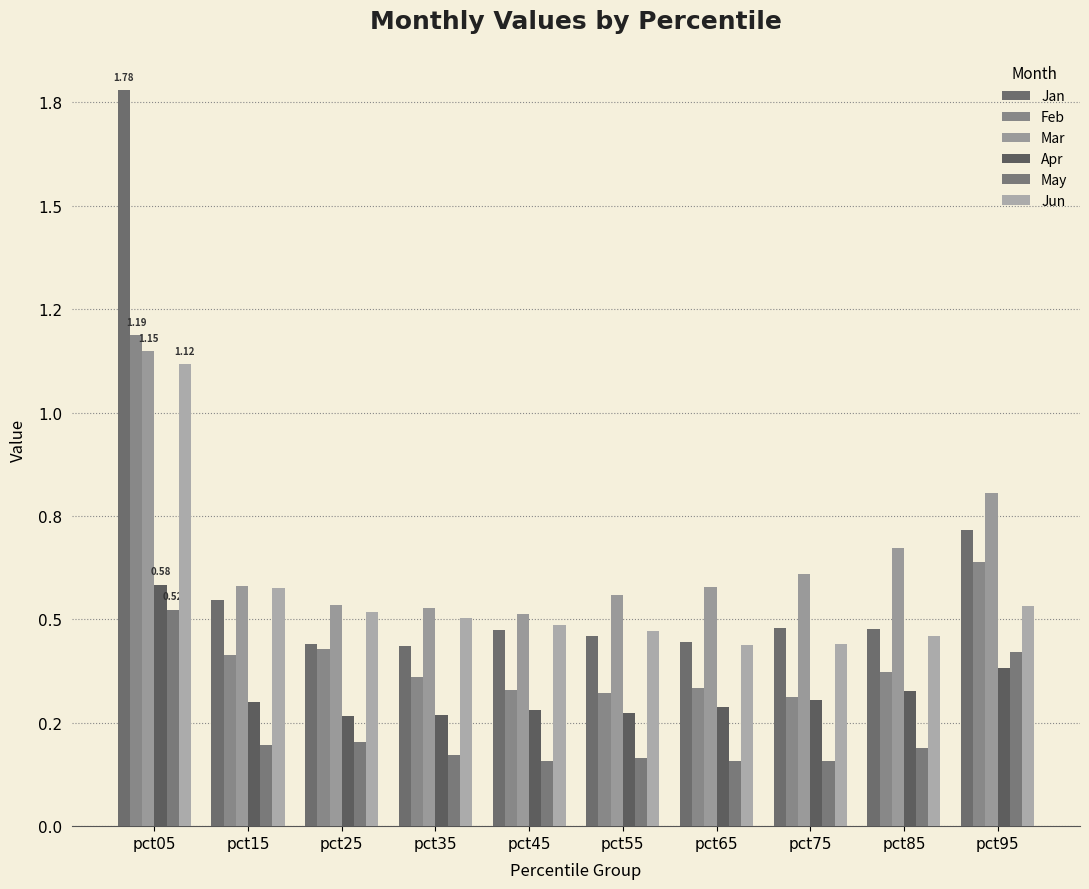

What are all the series names shown in the legend?

Jan, Feb, Mar, Apr, May, Jun